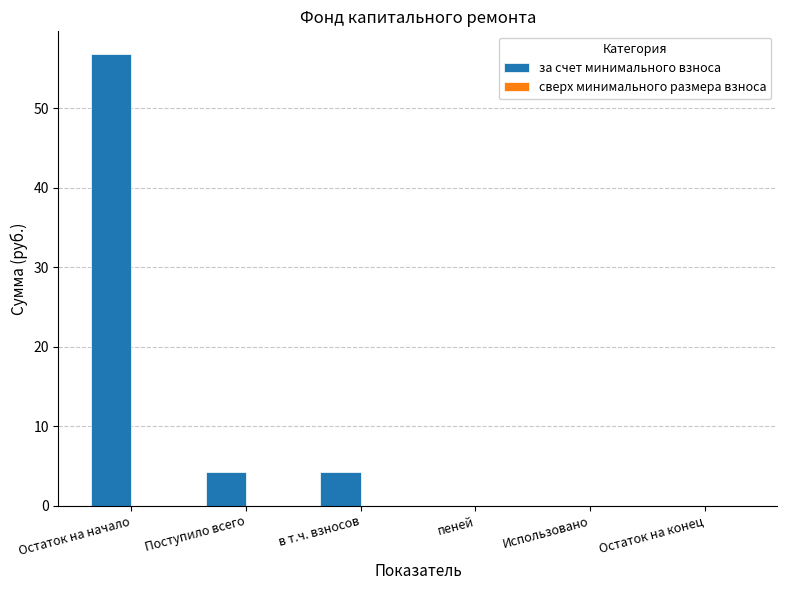

What is the sum of all values?

65.2